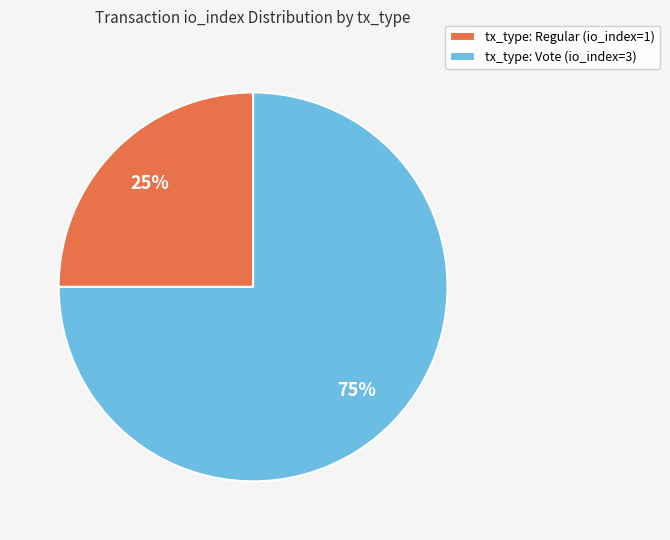

Is there a majority slice in this chart?

Yes